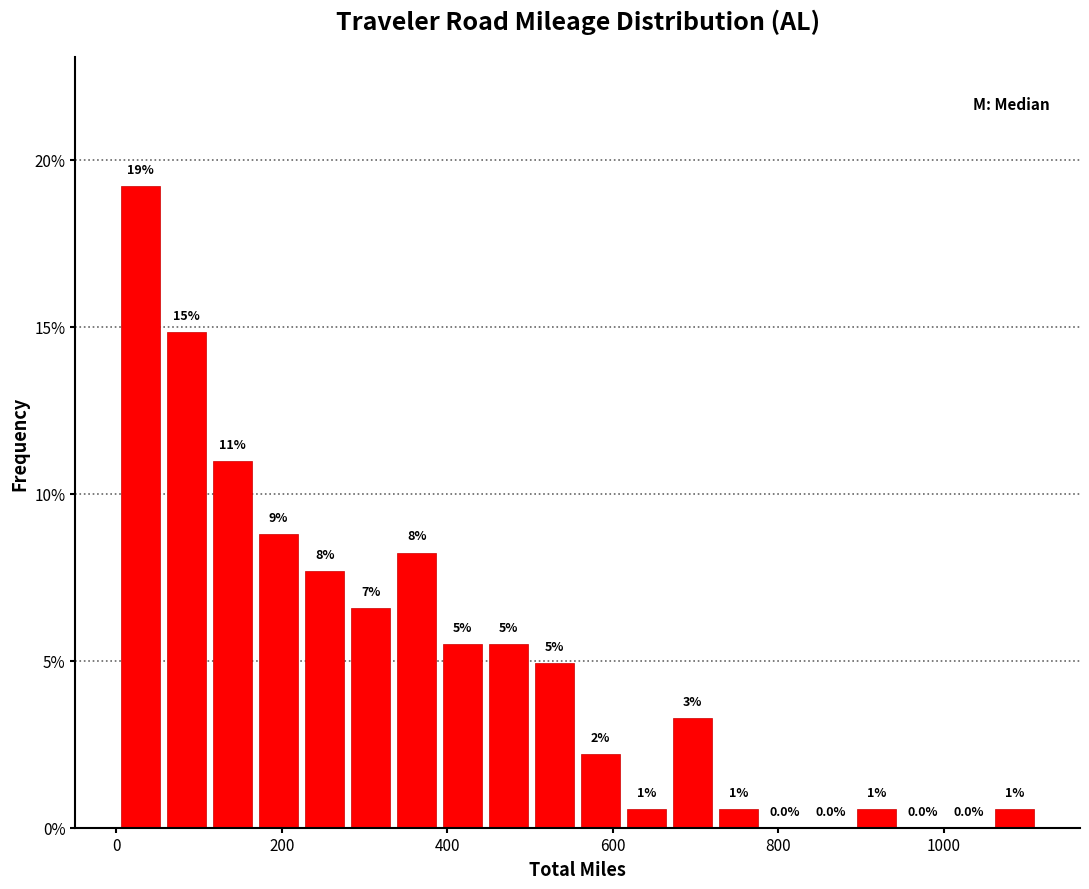

Around what value on the x-axis is the tallest bar? Give the approximate position of its centre, as read against the axis.

20